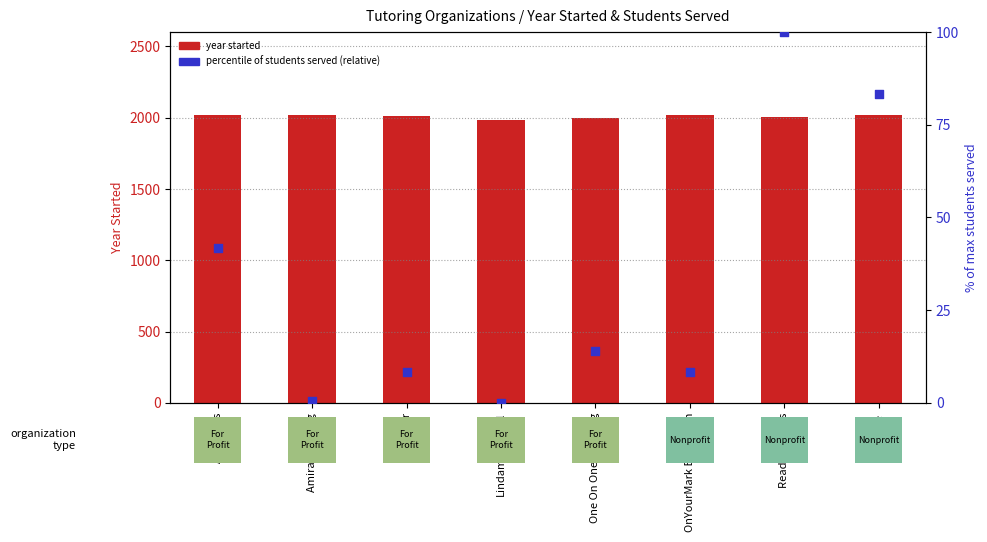

Which series has the largest total across all categories?

year started